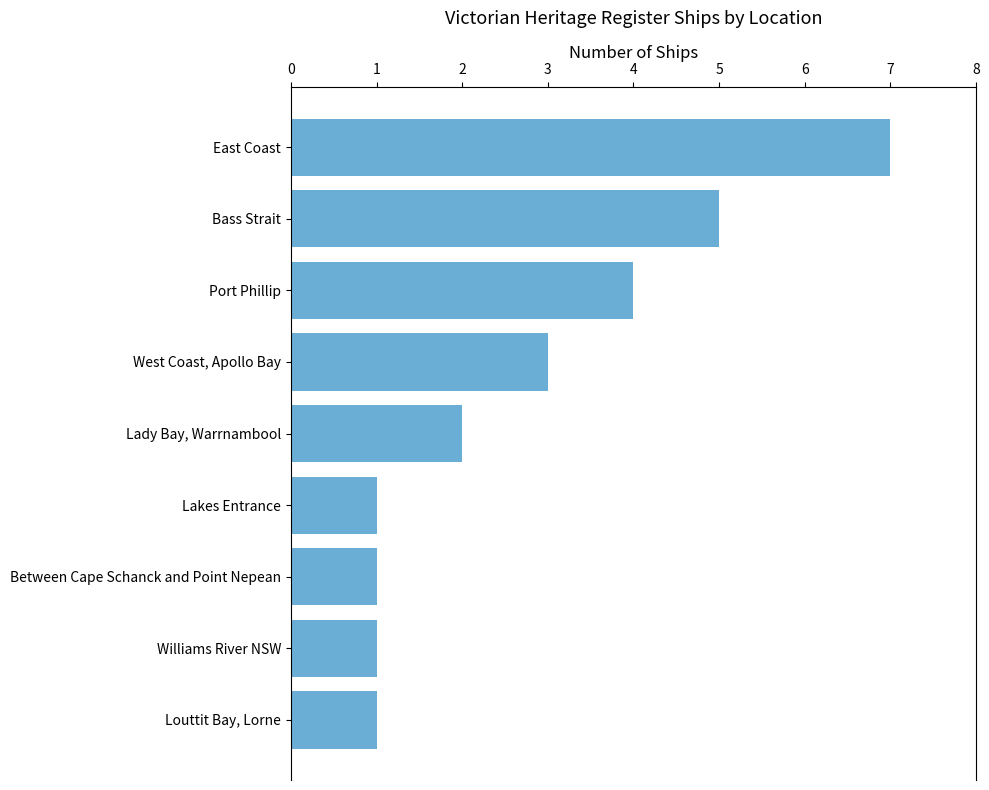

Reading top to bottom, transcribe all the data shown in this chart.

7	5	4	3	2	1	1	1	1